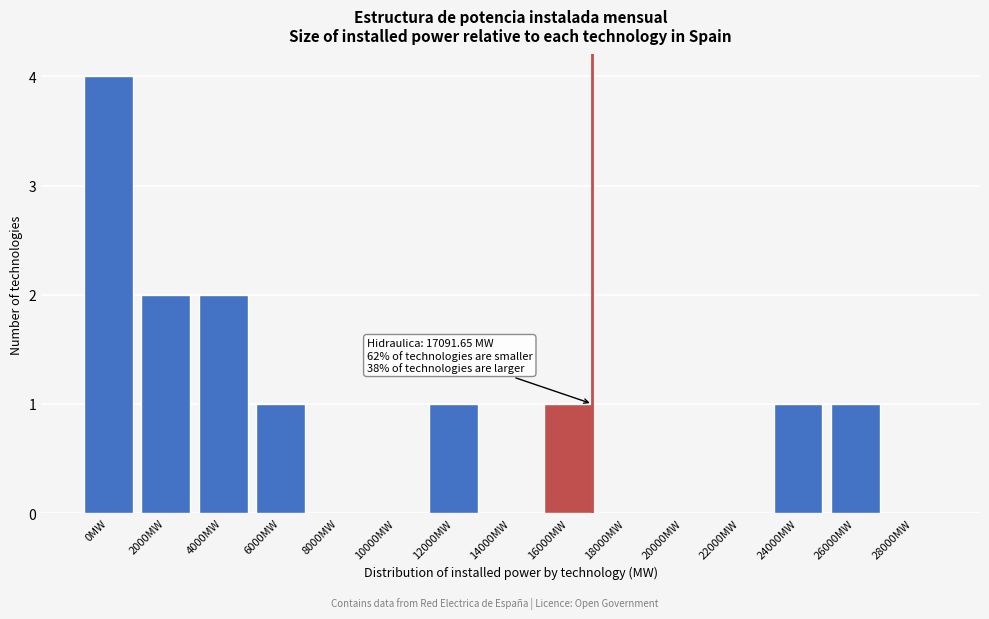

Reading right to left, list all the values displayed in this chart.

28000MW=0	26000MW=1	24000MW=1	22000MW=0	20000MW=0	18000MW=0	16000MW=1	14000MW=0	12000MW=1	10000MW=0	8000MW=0	6000MW=1	4000MW=2	2000MW=2	0MW=4